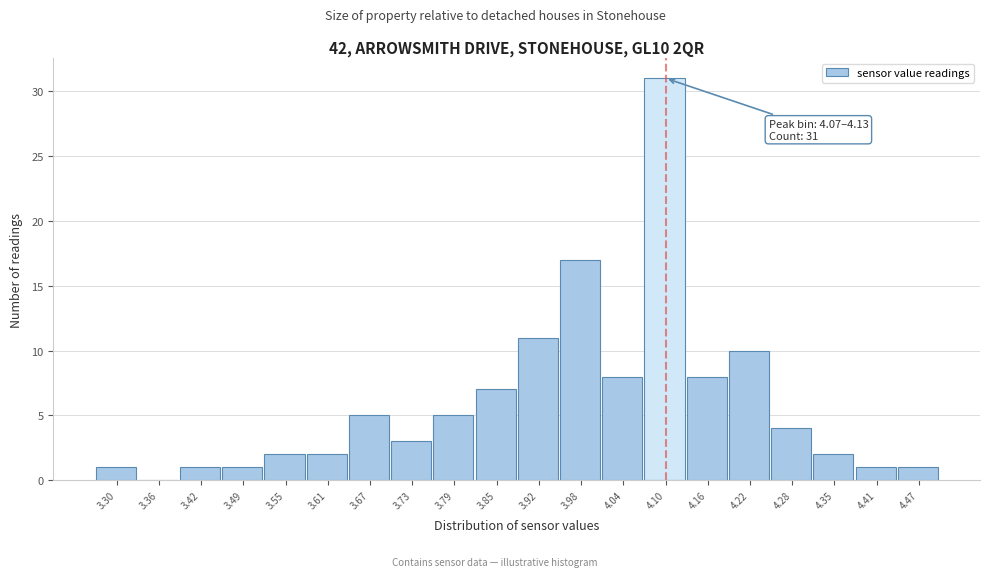

Over which range of the x-axis is the bar tallest?

4.07 to 4.13